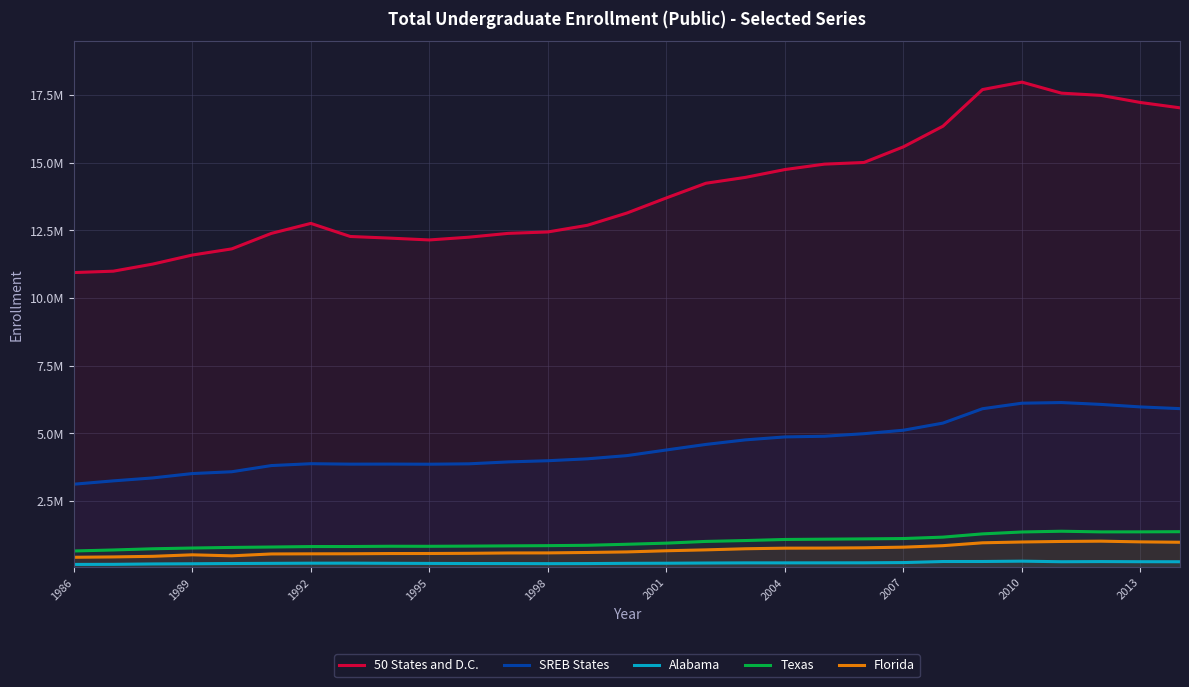

What are all the series names shown in the legend?

50 States and D.C., SREB States, Alabama, Texas, Florida